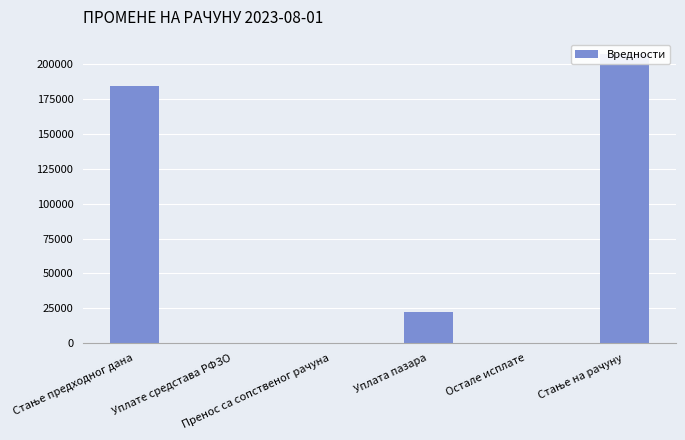

List the labels in order of value, smallest first.

Уплате средстава РФЗО, Пренос са сопственог рачуна, Остале исплате, Уплата пазара, Стање предходног дана, Стање на рачуну